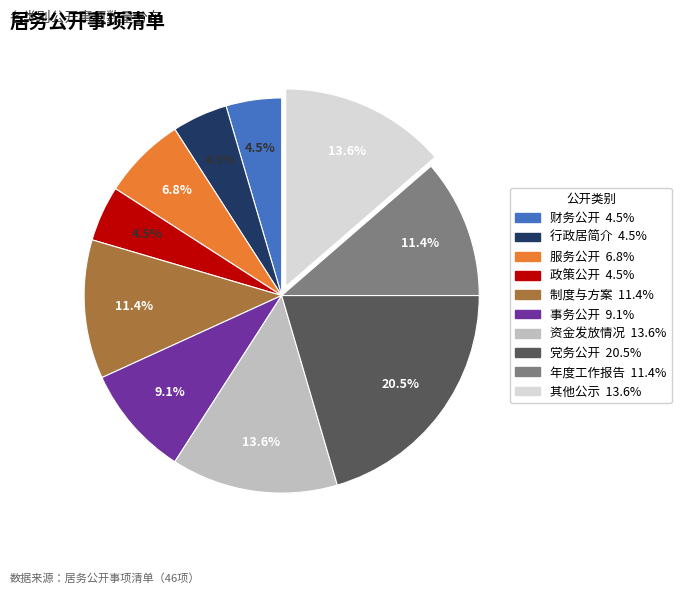

What percentage is NOT represented by 政策公开?

95.5%